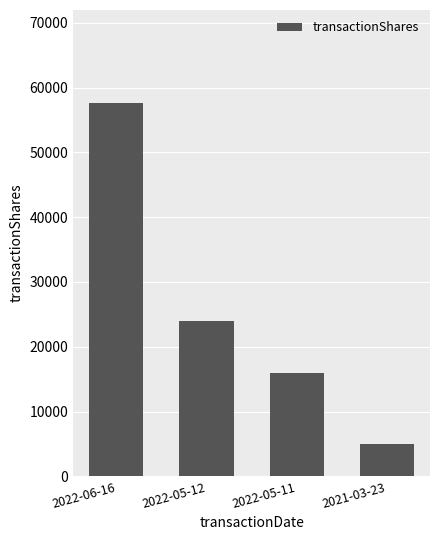

Count the number of categories in the chart.

4